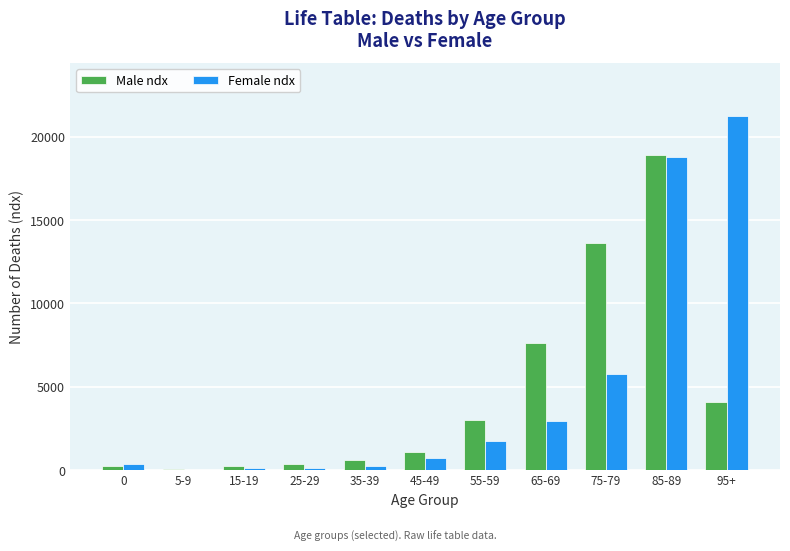

What is the highest value of the Female ndx series?

21240